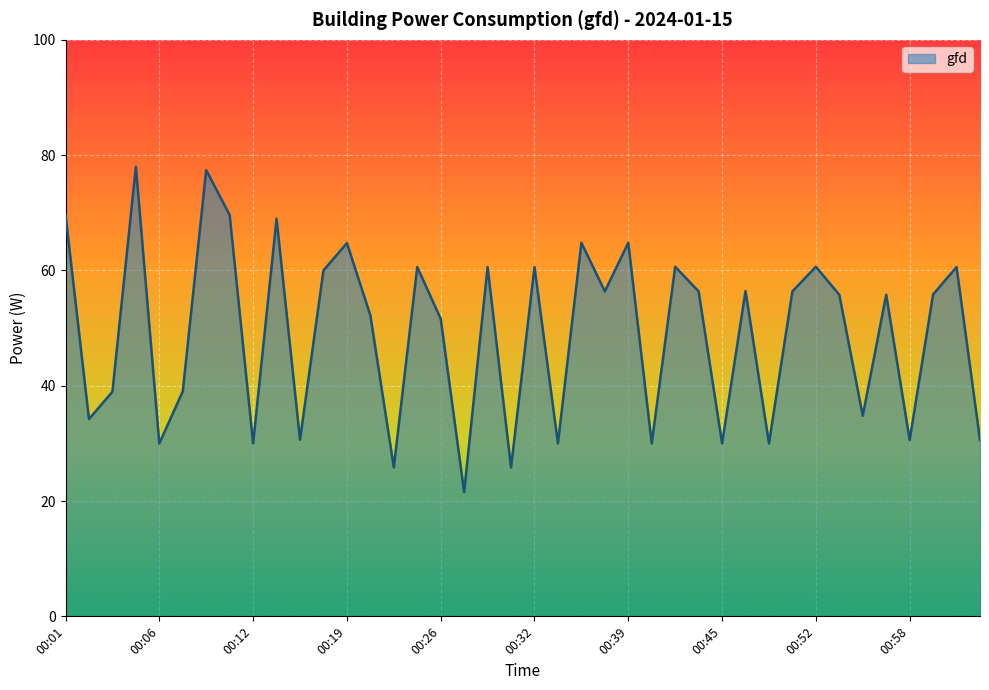

What is the minimum value shown in the chart?

21.6